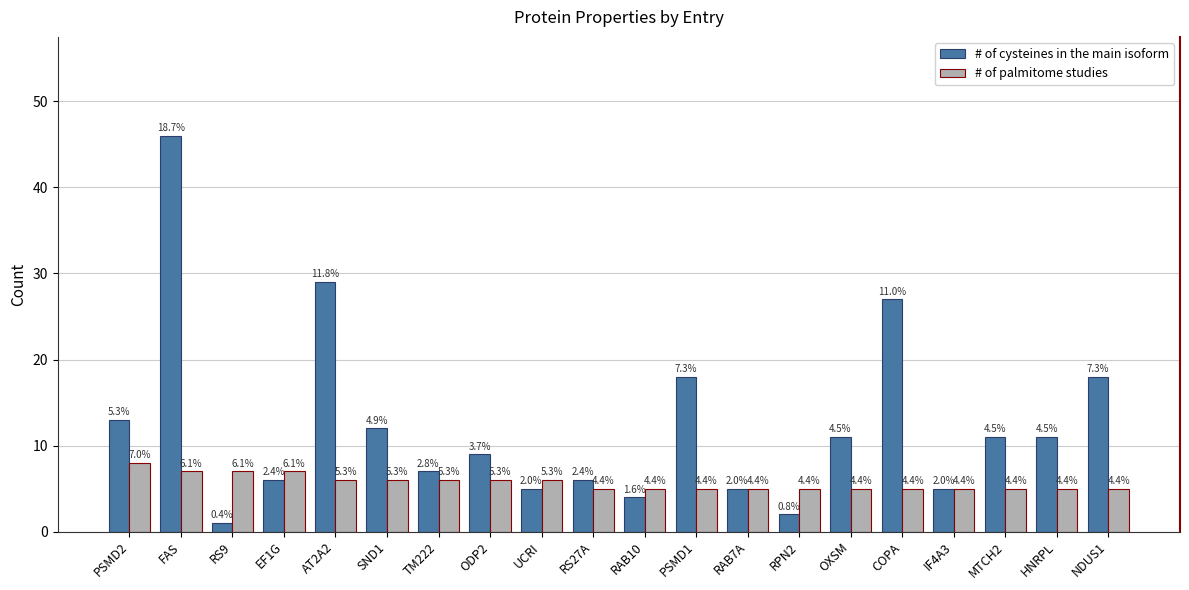

How many groups of bars are there?

20